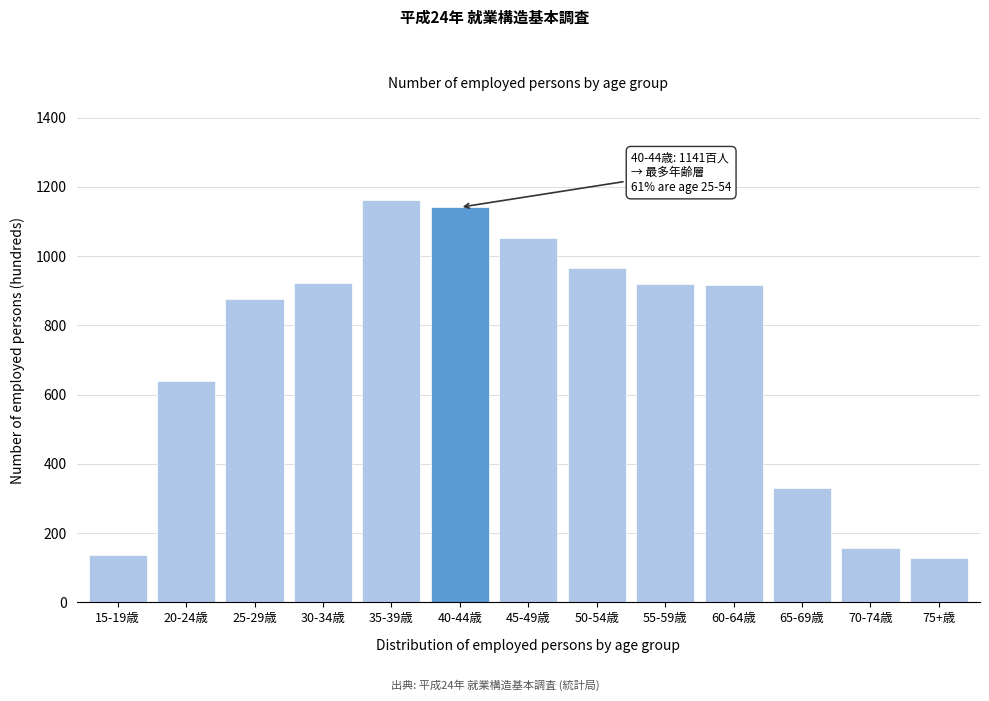

Is it true that the value at 40-44歳 is 1141?

True